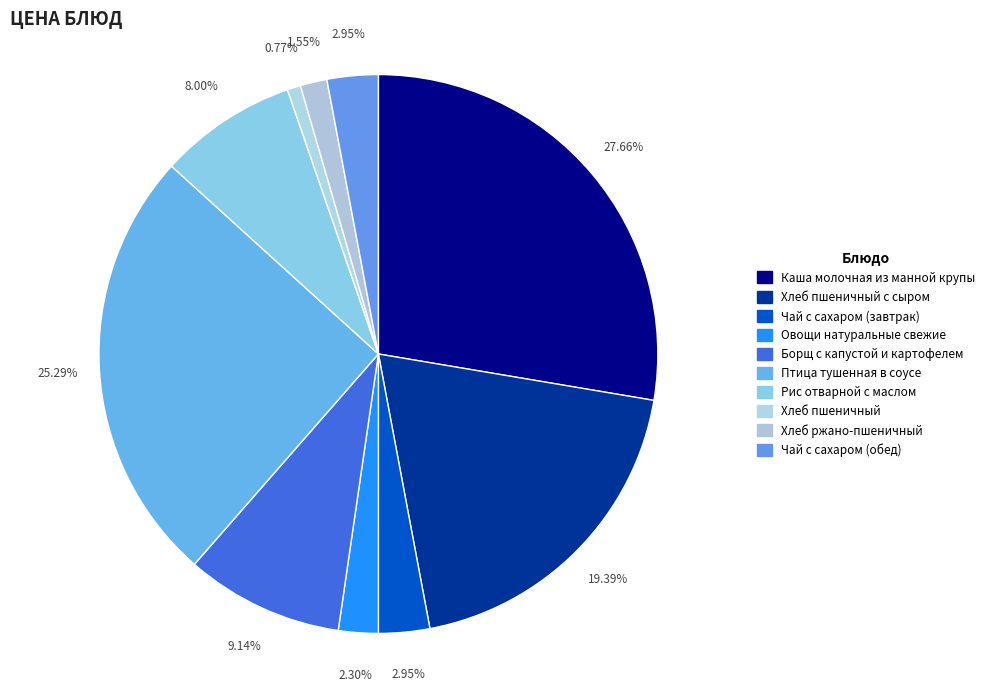

What is the smallest slice in the pie chart?

Хлеб пшеничный